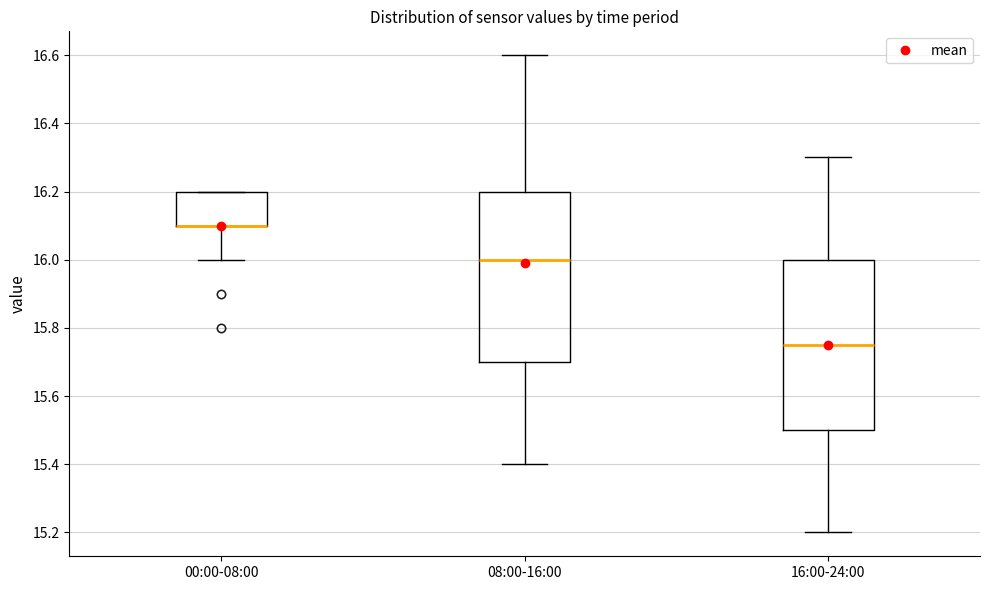

Where is the lower edge of the box for 08:00-16:00 on the y-axis? The values are not printed on the chart, so give them approximately, as read against the axis.

15.70